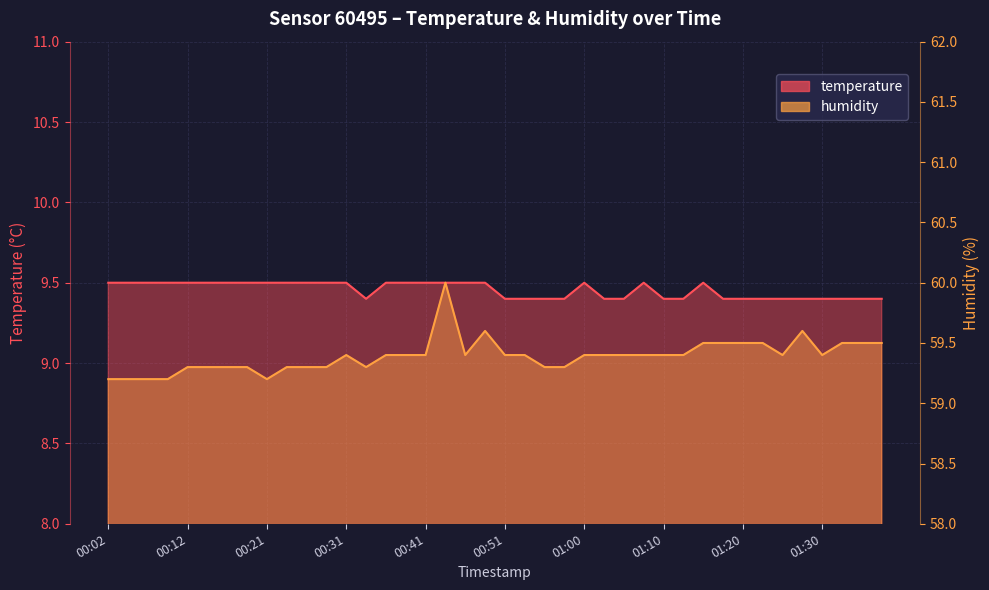

At 01:05, list the series in order from smallest to largest.

temperature, humidity